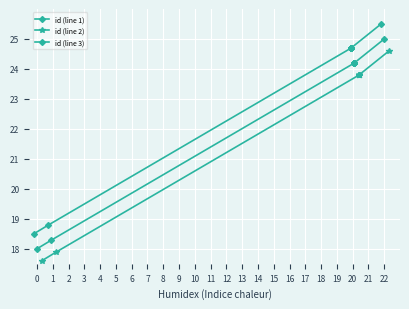

Is the value of id (line 3) at 1 greater than the value of id (line 1) at 0?

Yes